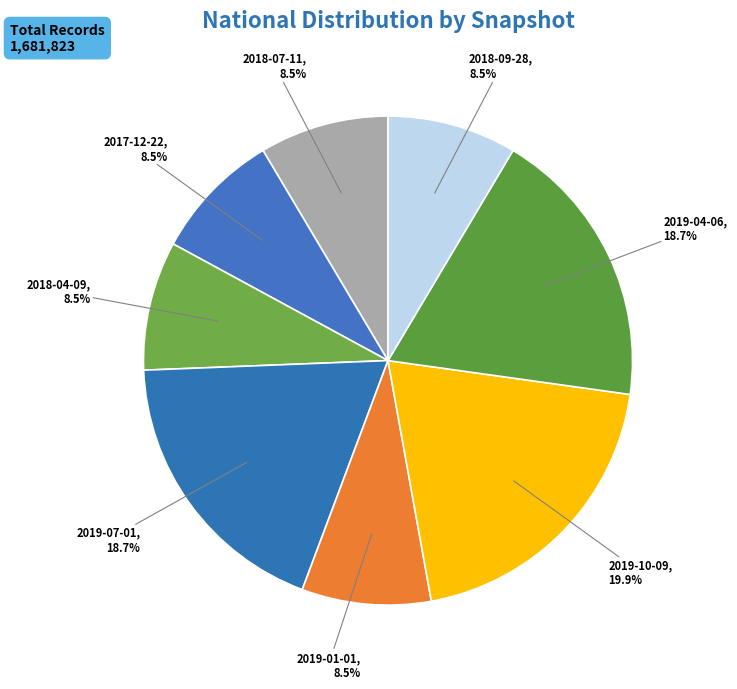

How many segments does this pie chart have?

8